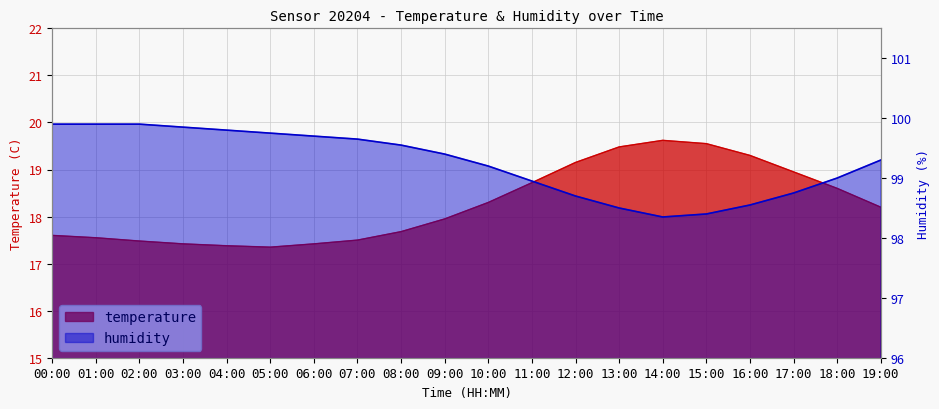

True or false: humidity has more than 1 points higher than both neighbors.

False